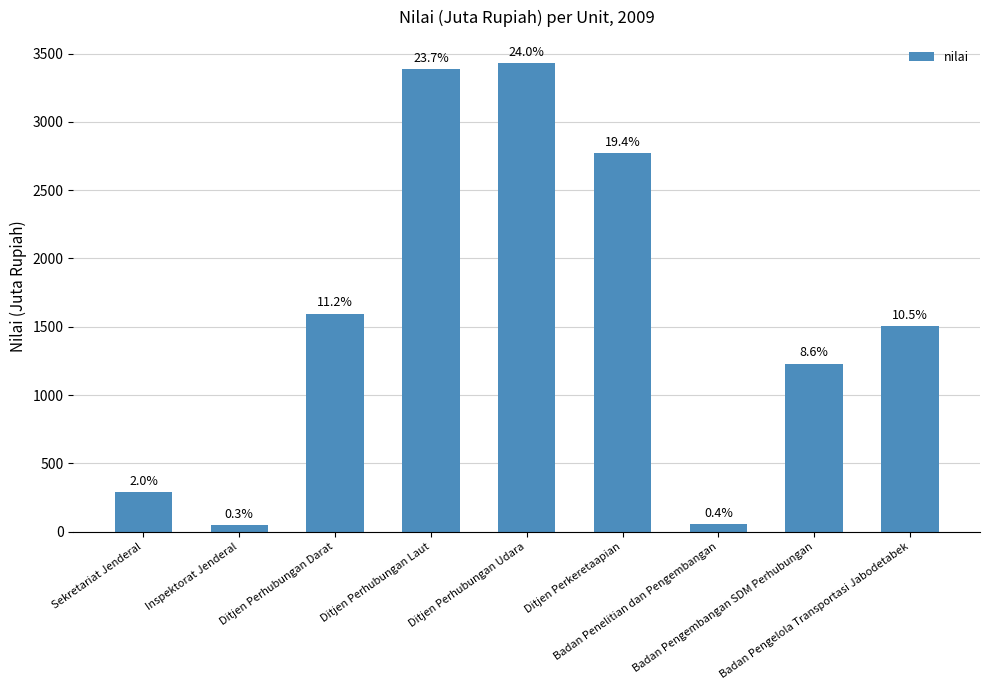

Reading left to right, transcribe all the data shown in this chart.

Sekretariat Jenderal=287	Inspektorat Jenderal=46	Ditjen Perhubungan Darat=1597	Ditjen Perhubungan Laut=3385	Ditjen Perhubungan Udara=3429	Ditjen Perkeretaapian=2775	Badan Penelitian dan Pengembangan=58	Badan Pengembangan SDM Perhubungan=1231	Badan Pengelola Transportasi Jabodetabek=1503